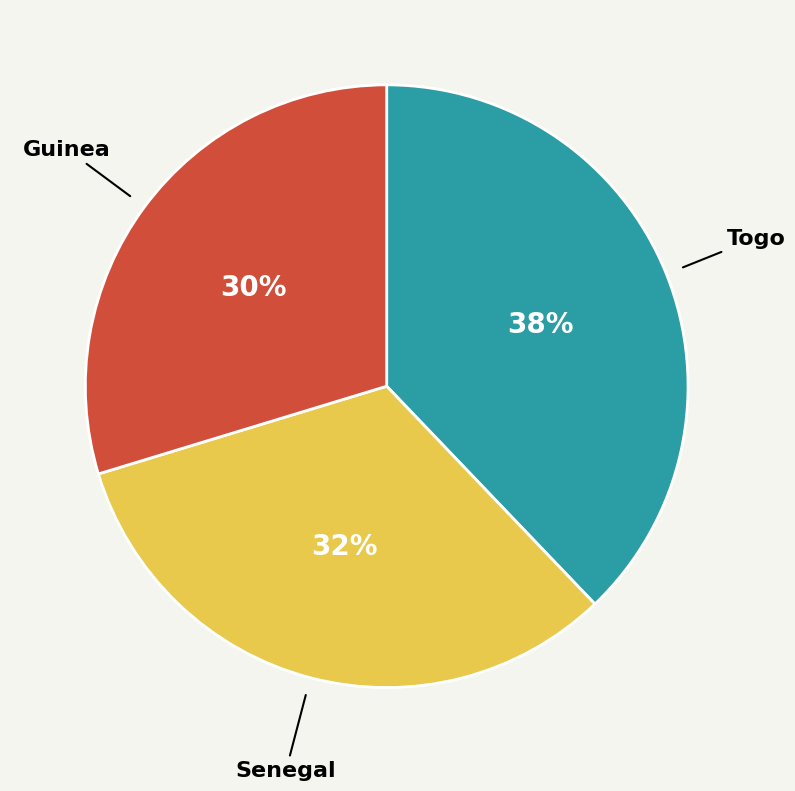

Does any single category account for the majority?

No